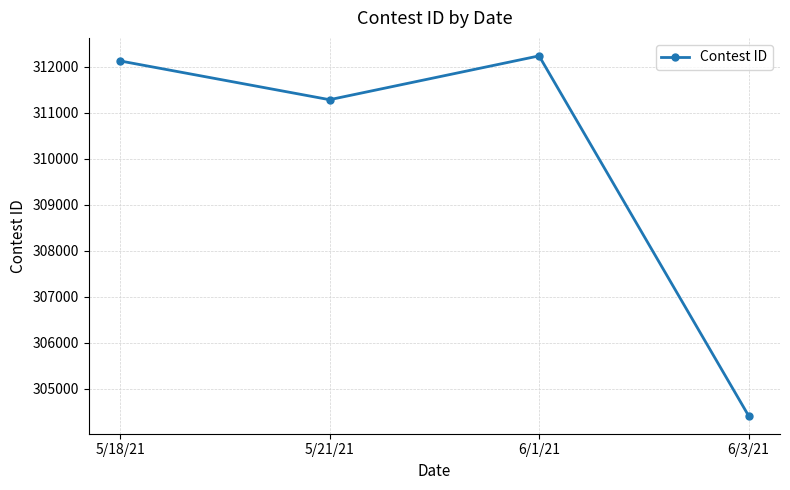

What is the smallest value displayed?

304411